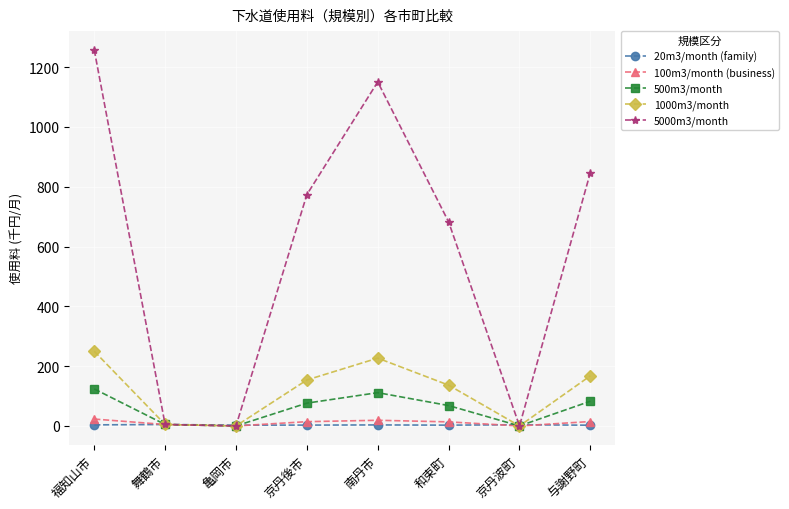

Which series has the widest spread of values?

5000m3/month